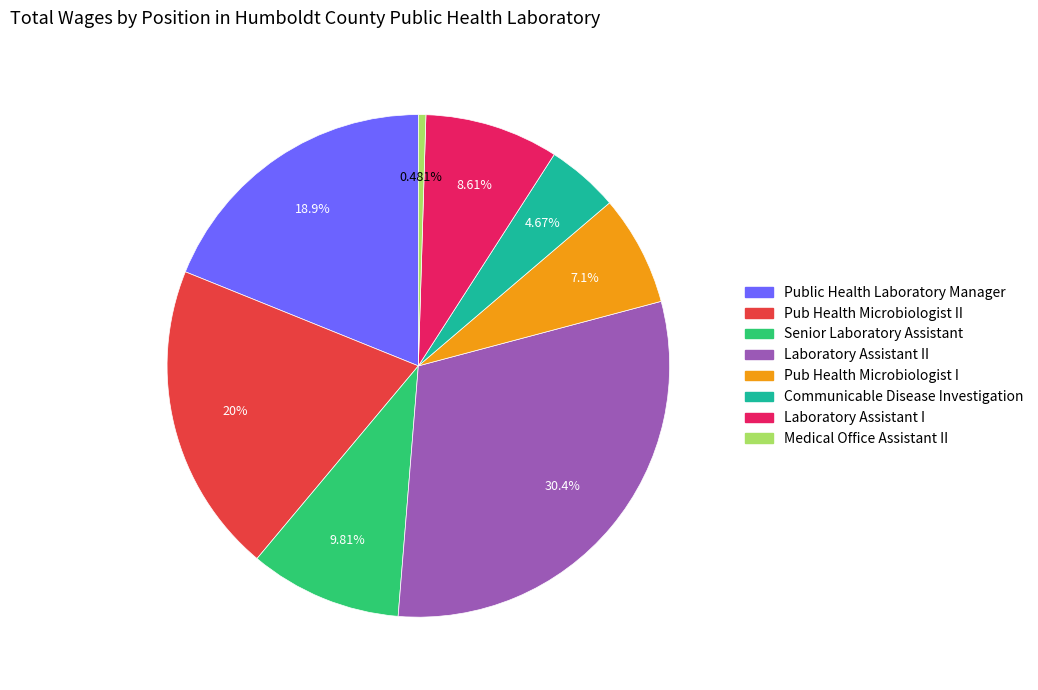

How many slices are in this pie chart?

8